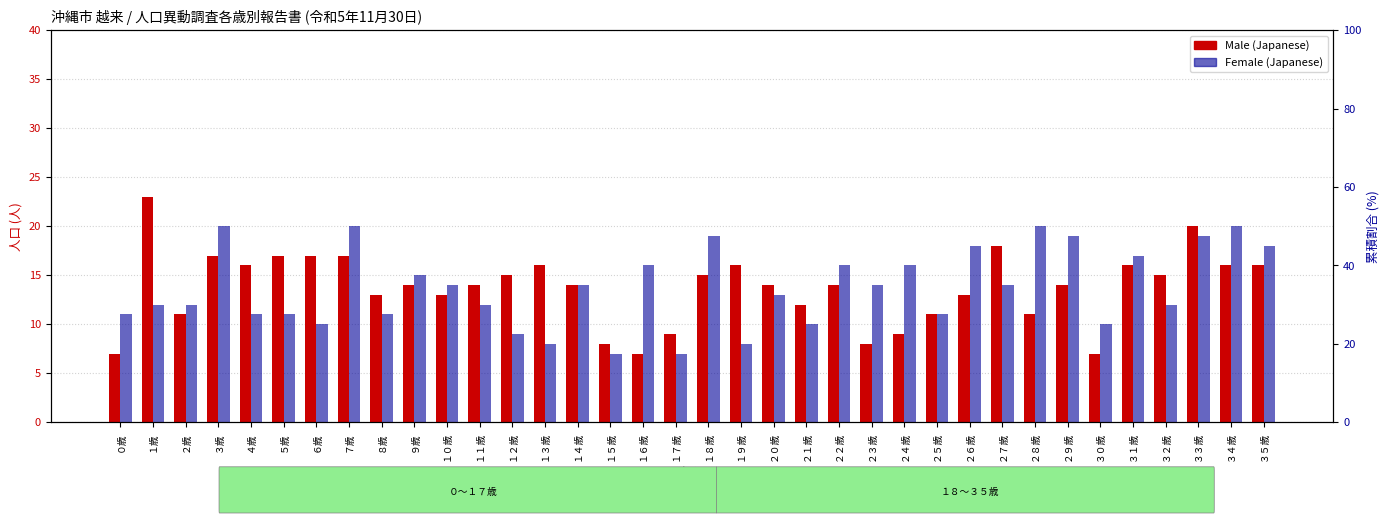

What position from the left is ２３歳?

24